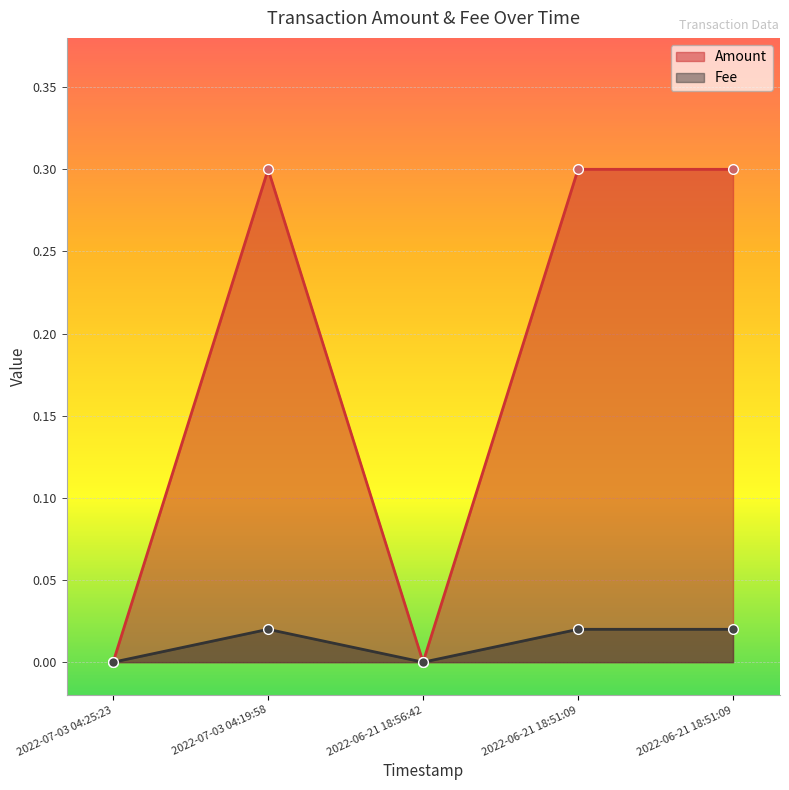

List the series in order of their overall mean, highest first.

Amount, Fee